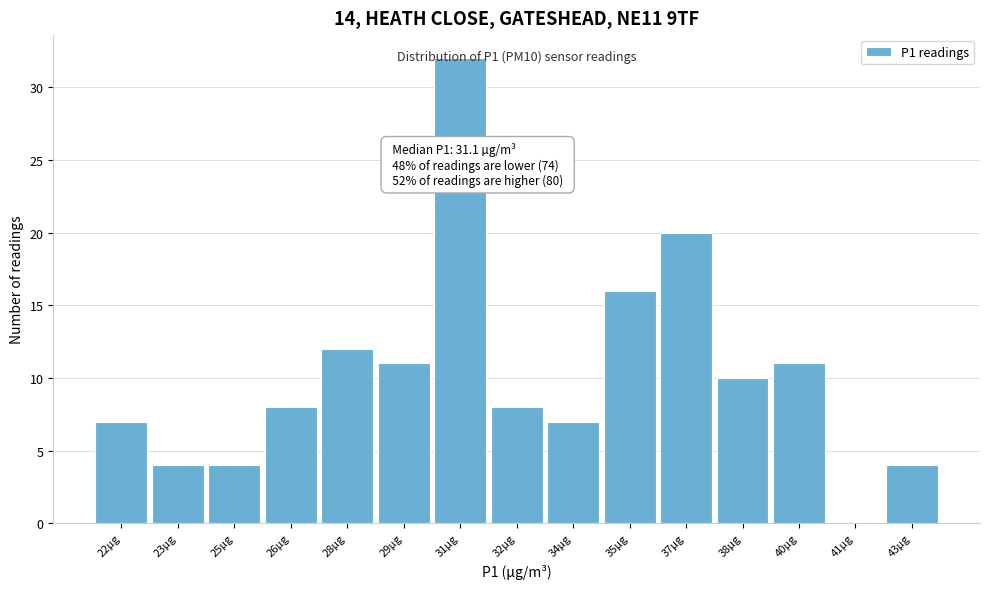

True or false: the data shows 2 at 22µg.

False